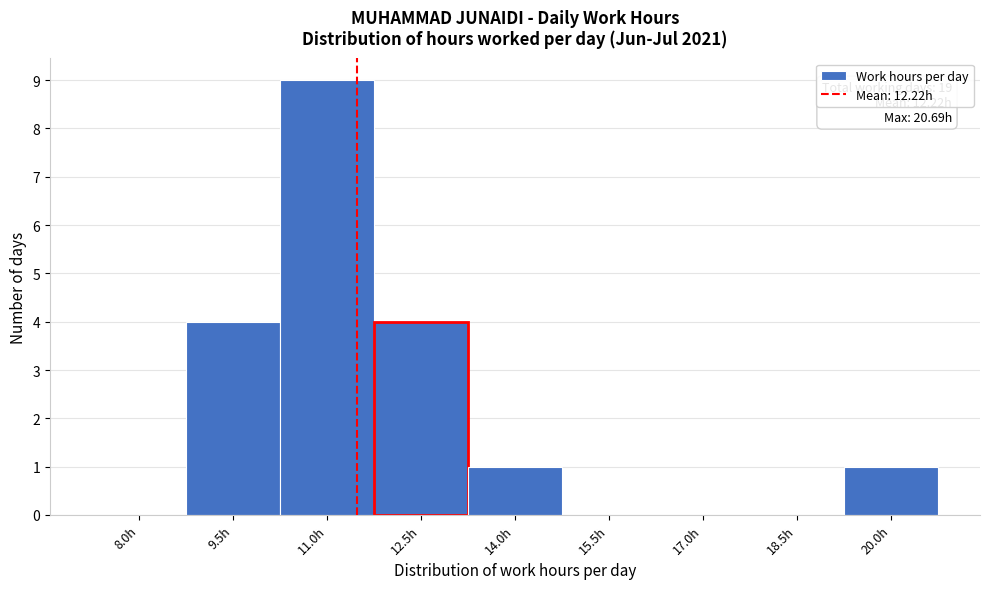

Reading left to right, what are all the values shown in this chart?

8.0h=0	9.5h=4	11.0h=9	12.5h=4	14.0h=1	15.5h=0	17.0h=0	18.5h=0	20.0h=1